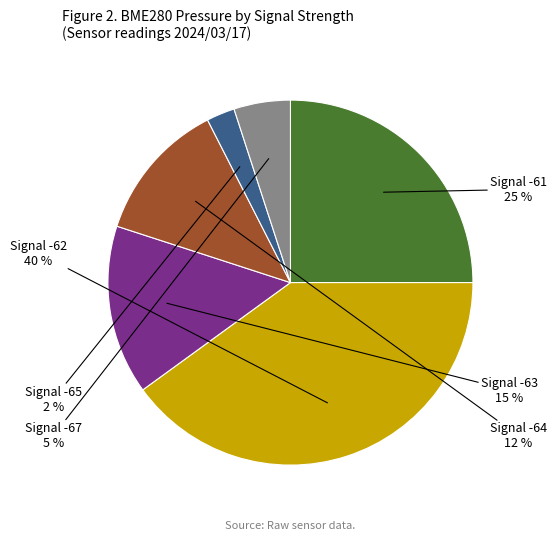

True or false: Signal -65 accounts for 2% of the total.

True